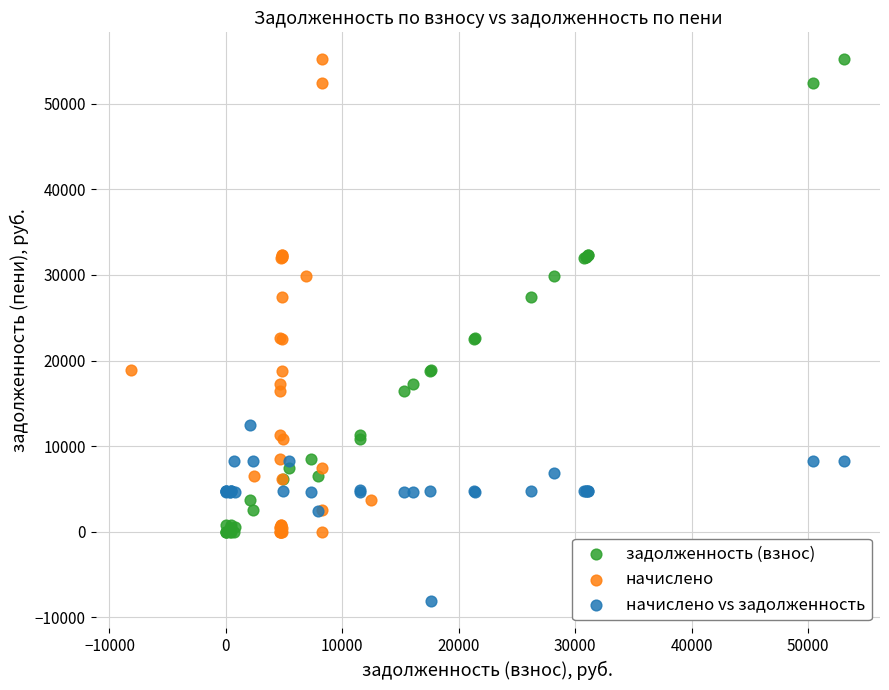

Which series reaches the minimum Y coordinate?

начислено vs задолженность